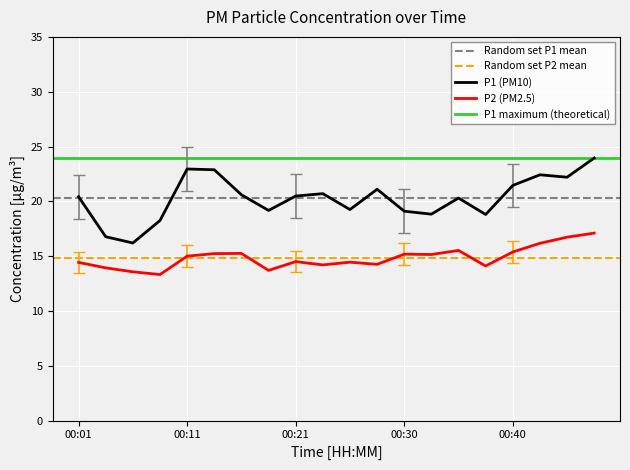

Read the P1 value at 00:35.

20.3